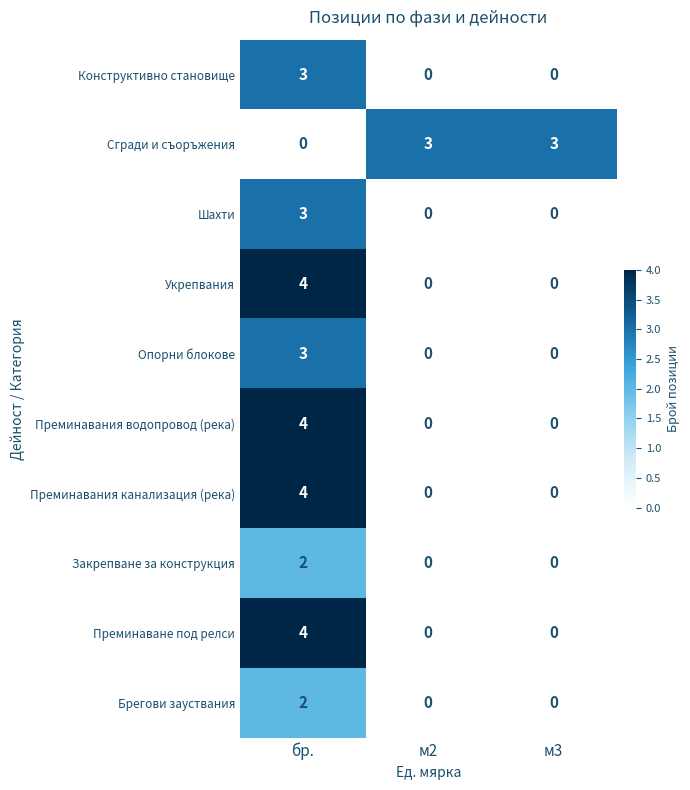

At which category is the sum across all series the highest?

бр.